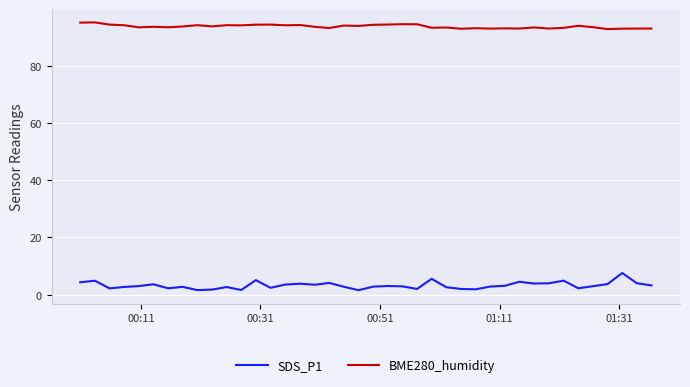

What is the maximum value shown in the chart?

95.1